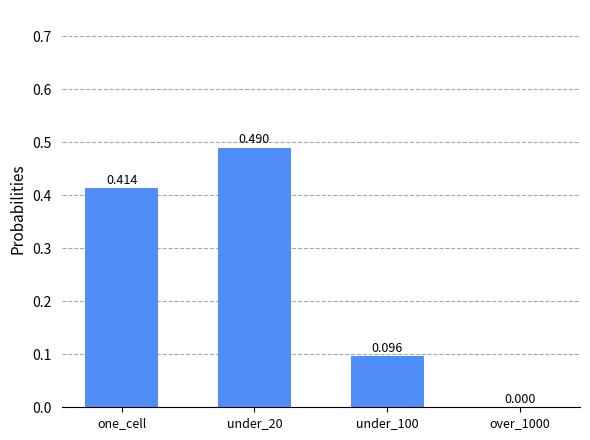

Which has a higher value, under_100 or one_cell?

one_cell